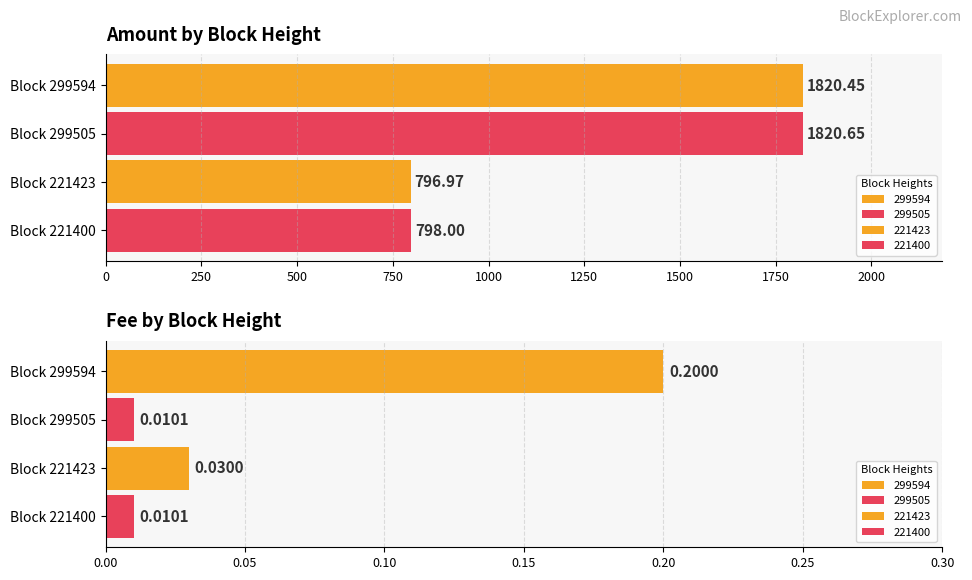

True or false: Fee has a value of 0.0 at 221423.

False